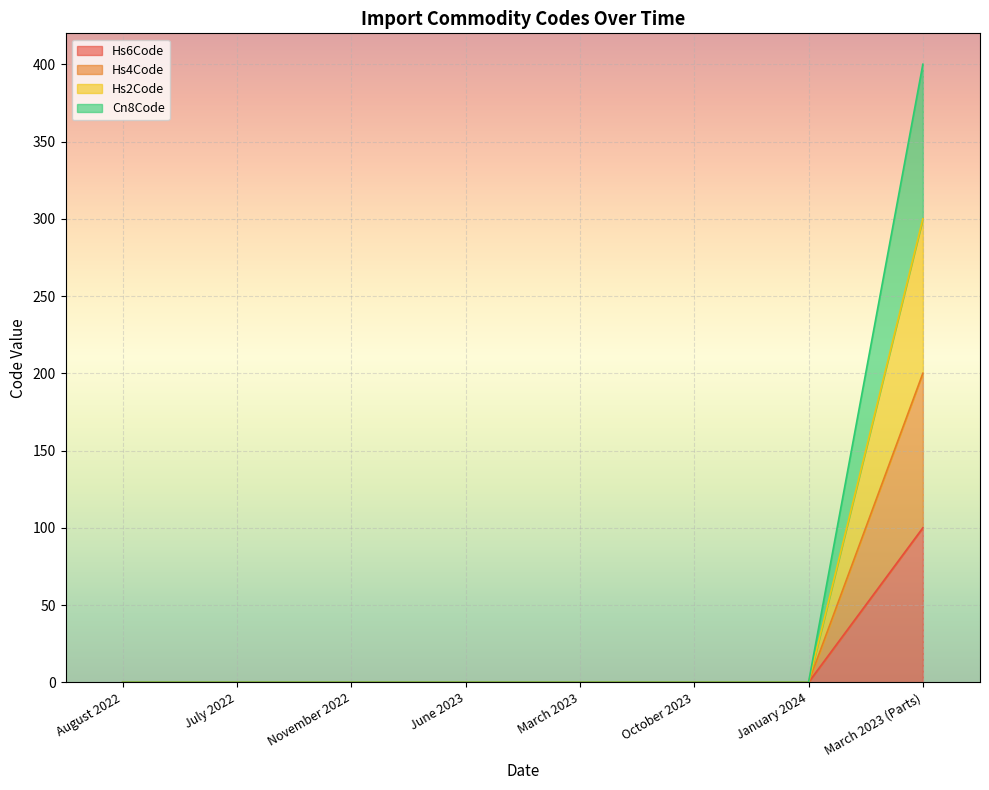

True or false: Hs2Code and Hs6Code intersect in this chart.

False